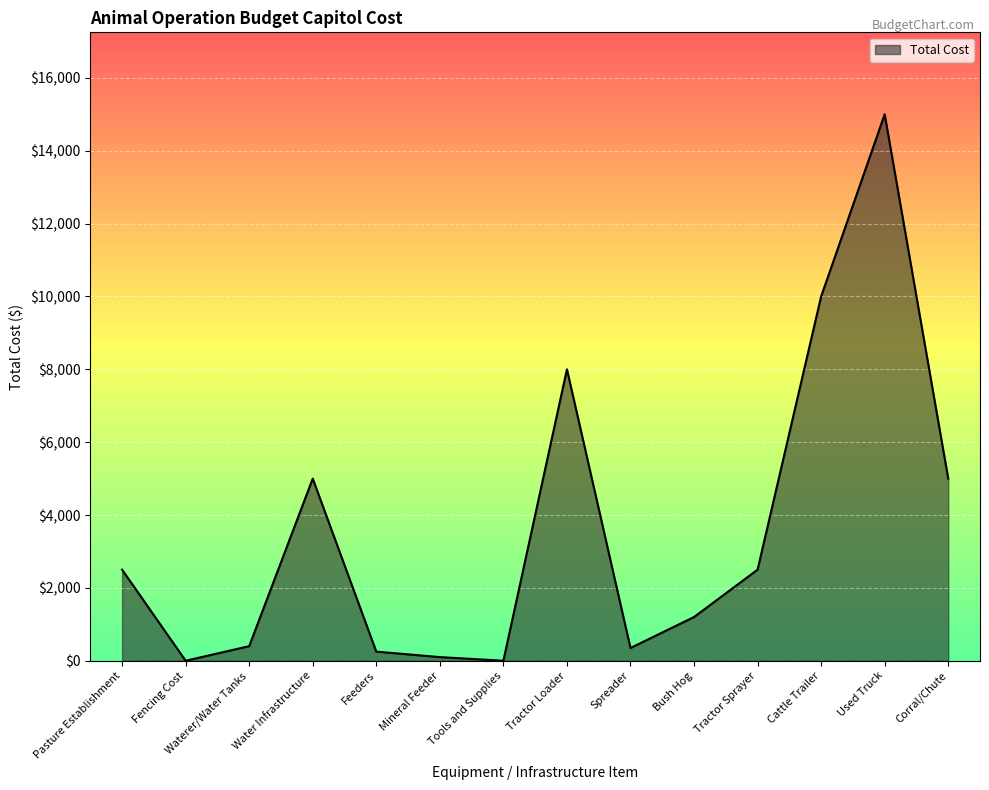

What is the difference between the values at Pasture Establishment and Cattle Trailer?

7500